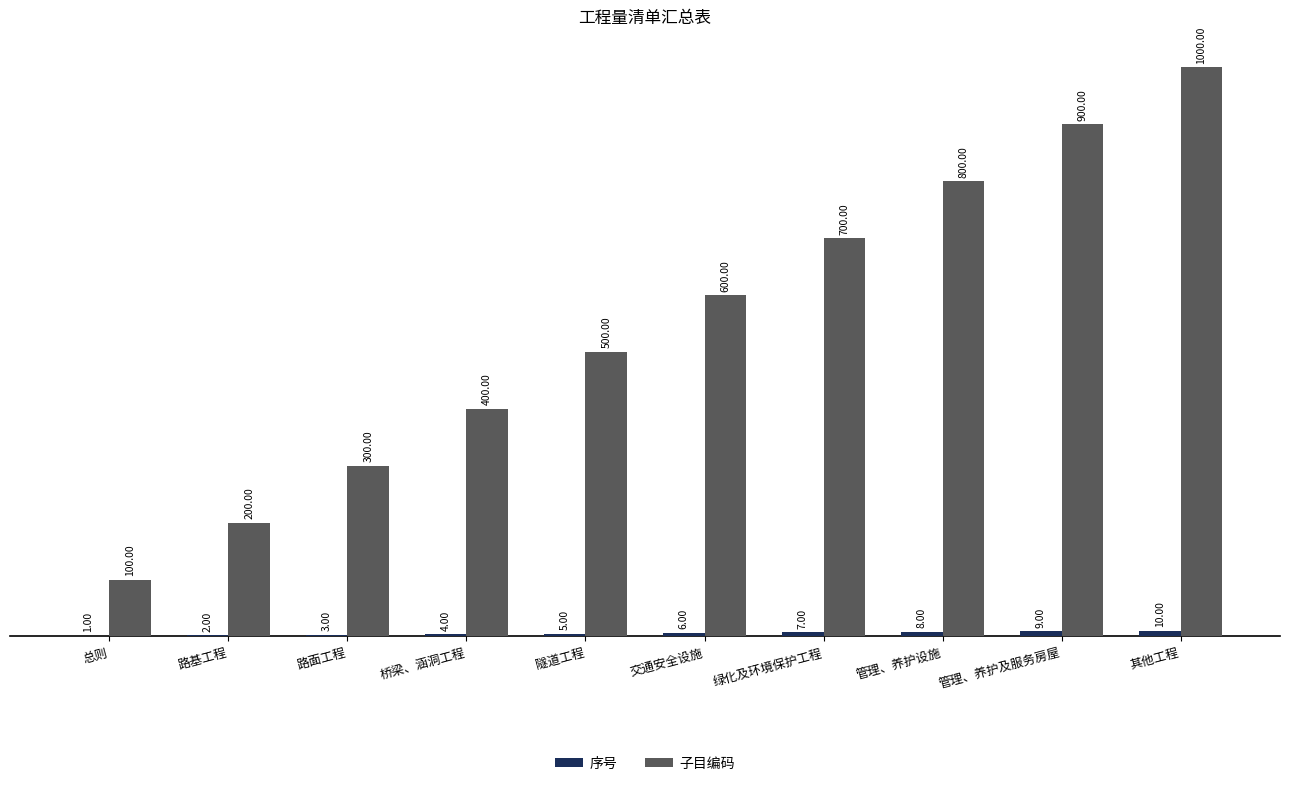

What is the total value across all series at 管理、养护设施?

808